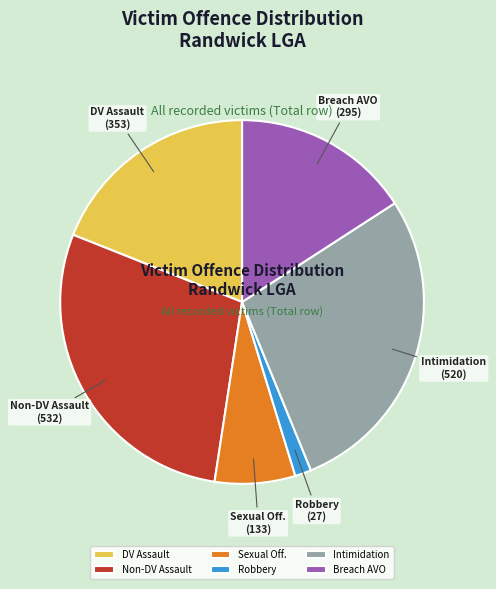

Rank the categories by value from lowest to highest.

Robbery, Sexual Off., Breach AVO, DV Assault, Intimidation, Non-DV Assault